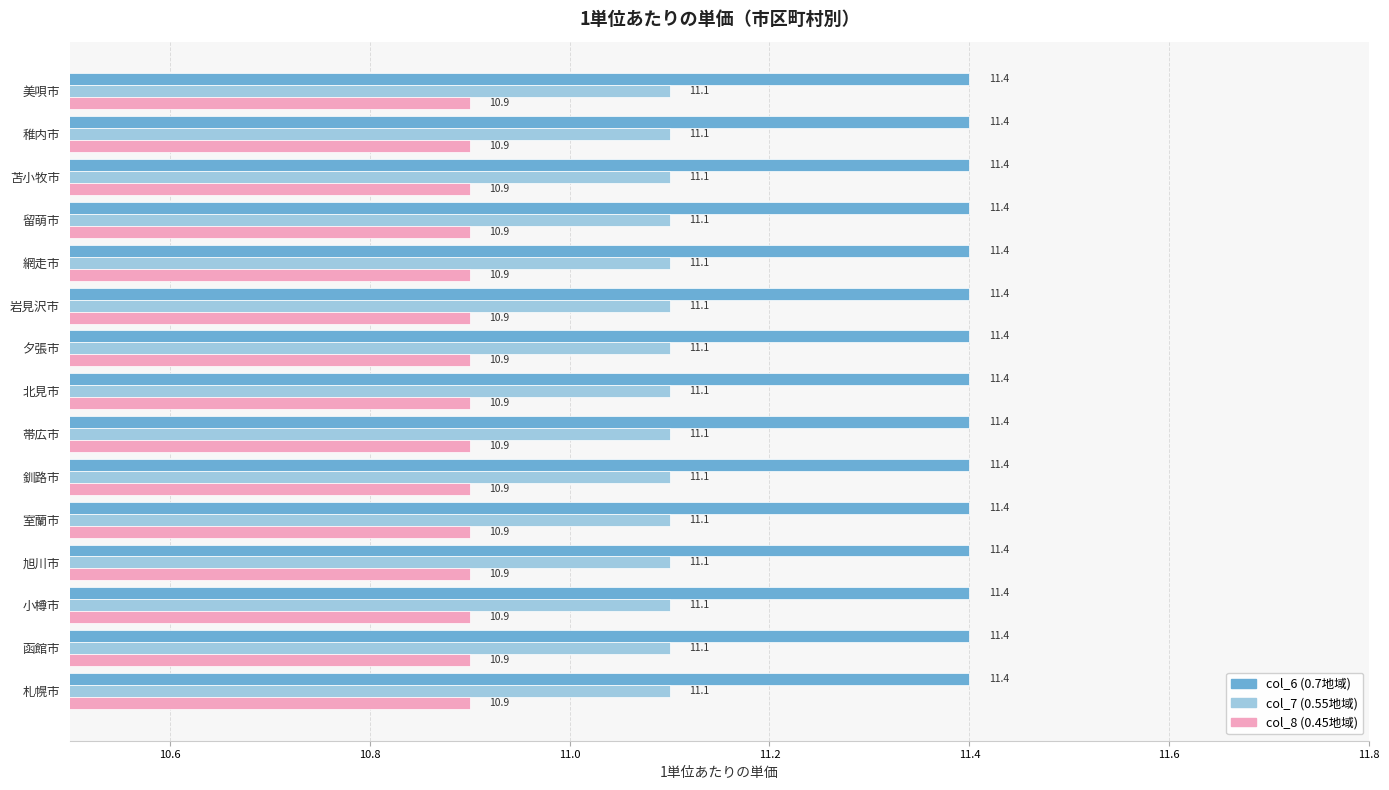

At how many categories does at least one series exceed 11?

15